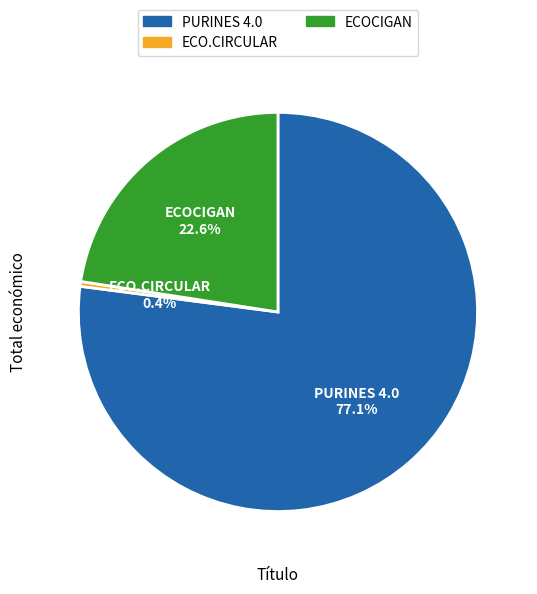

Count the number of slices in the pie.

3